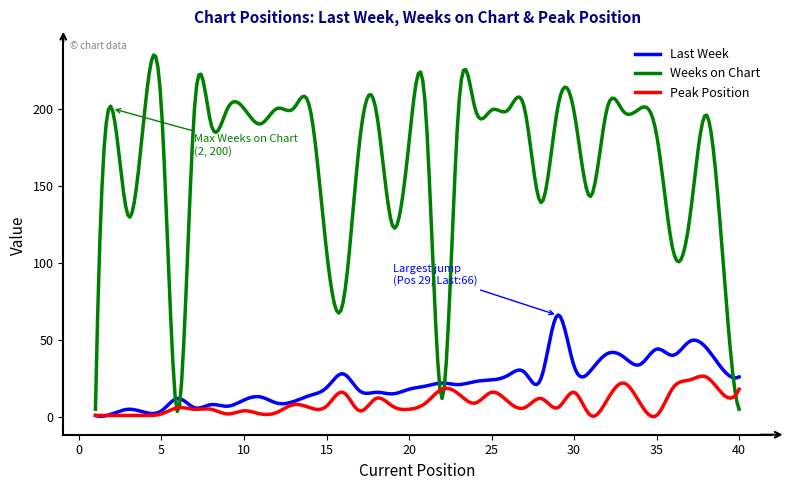

What is the maximum value for Weeks on Chart?

234.7